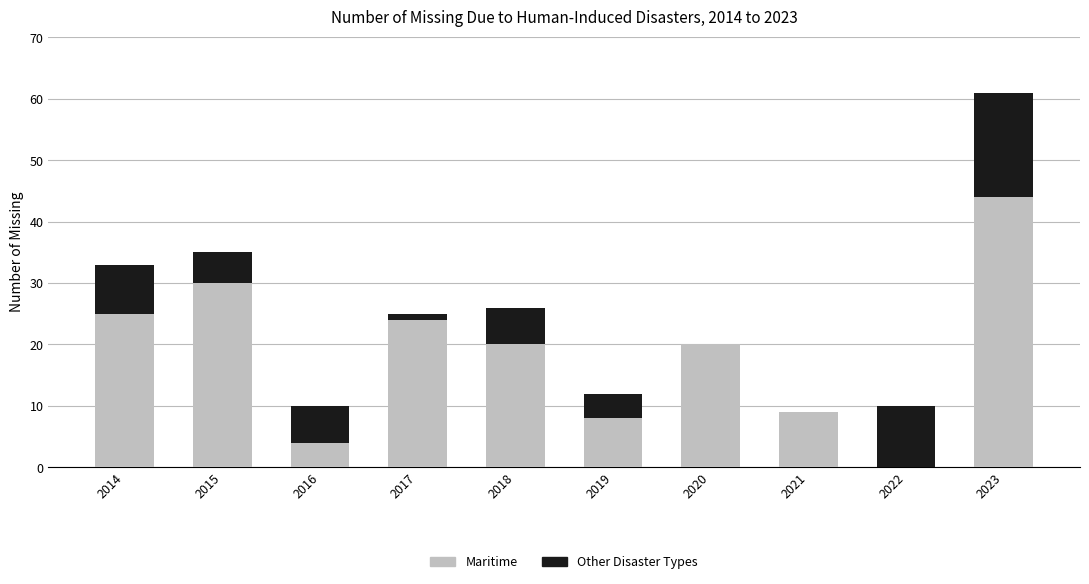

At which category is the sum across all series the highest?

2023